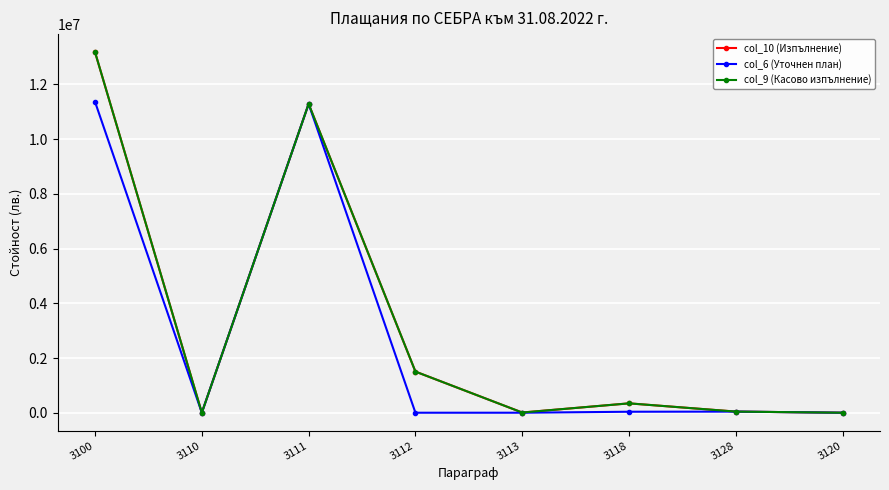

At how many categories does at least one series exceed 8039498?

2